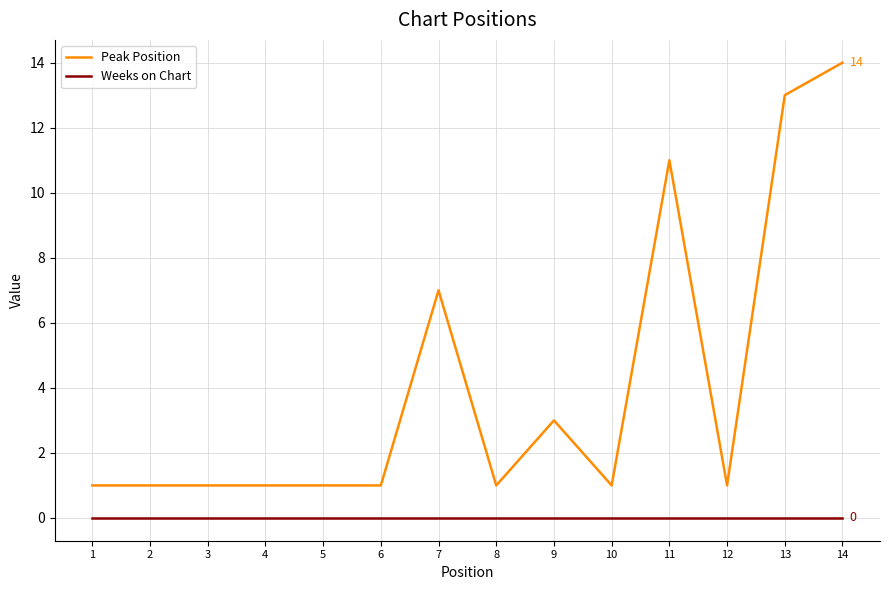

Reading right to left, what are all the values shown in this chart?

Peak Position: 14=14	13=13	12=1	11=11	10=1	9=3	8=1	7=7	6=1	5=1	4=1	3=1	2=1	1=1
Weeks on Chart: 14=0	13=0	12=0	11=0	10=0	9=0	8=0	7=0	6=0	5=0	4=0	3=0	2=0	1=0